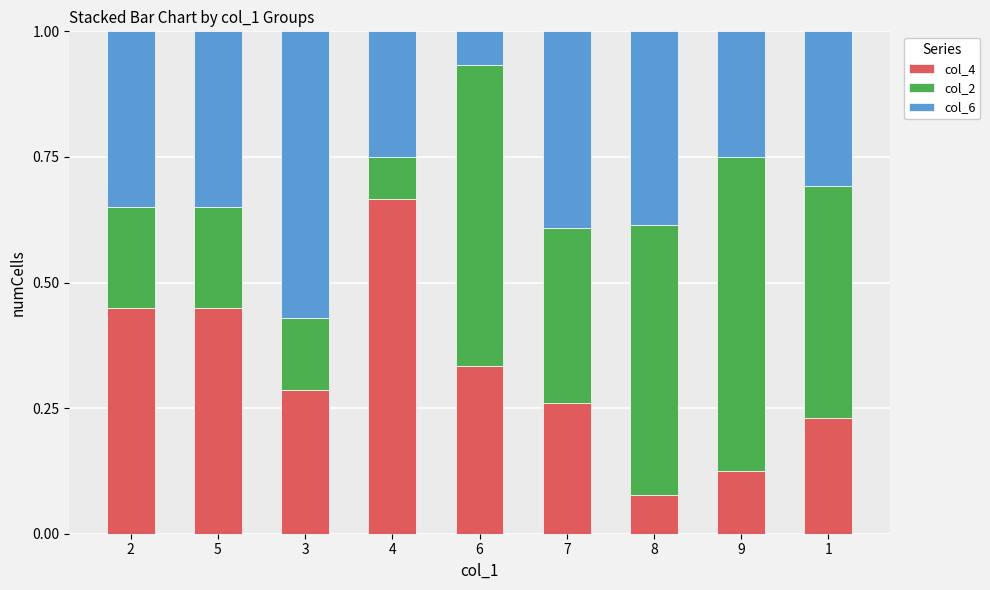

At which label is col_4 closest to 0?

8